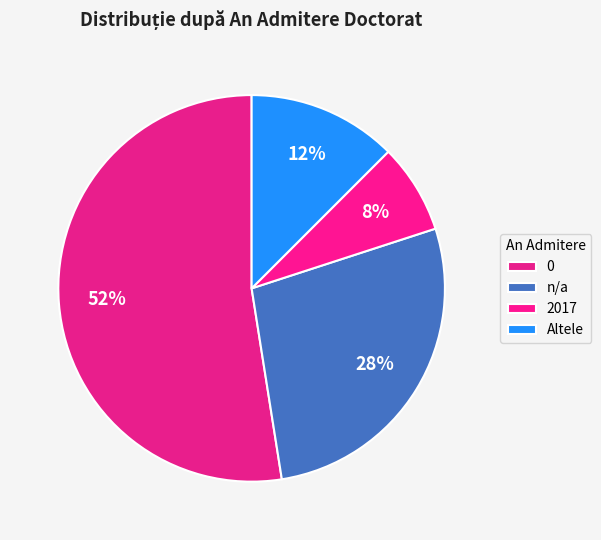

To the nearest percent, what is the combined percentage of 2017 and 0?

60%